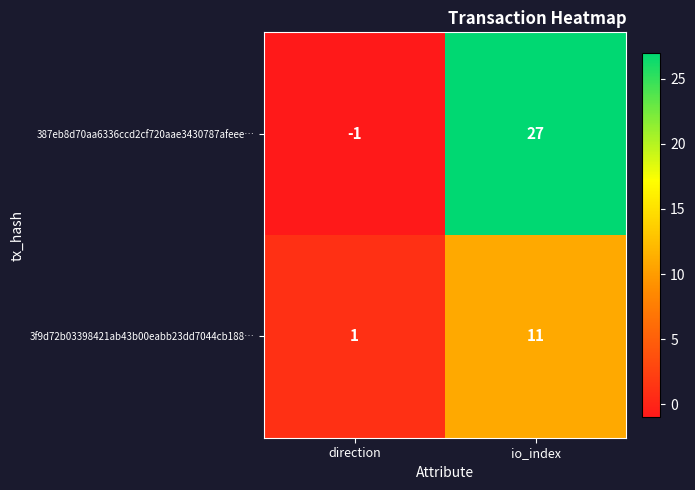

Reading left to right, transcribe all the data shown in this chart.

387eb8d70aa6336ccd2cf720aae3430787afeee…: direction=-1	io_index=27
3f9d72b03398421ab43b00eabb23dd7044cb188…: direction=1	io_index=11